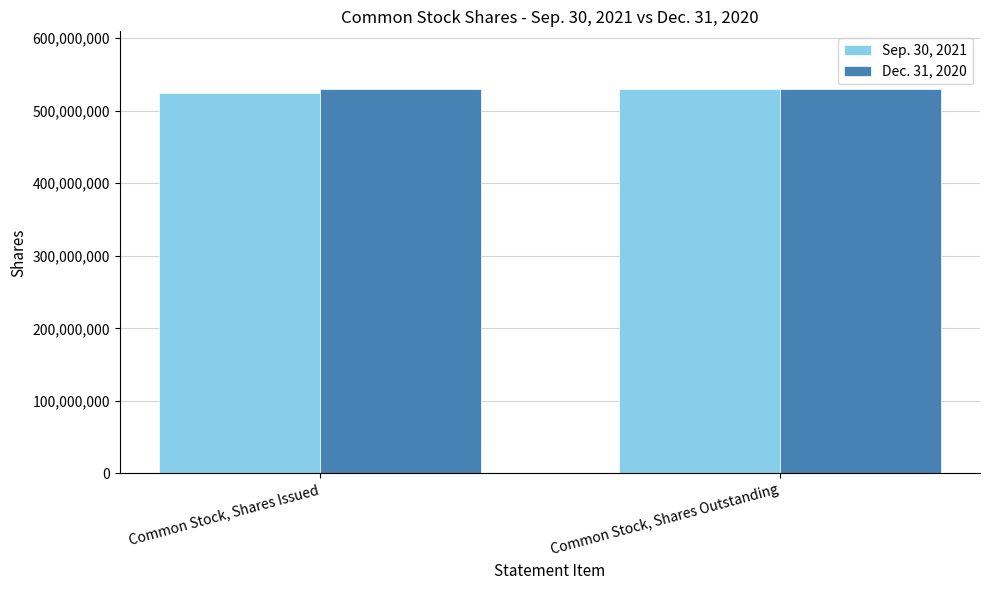

What is the label of the 2nd bar from the left?

Common Stock, Shares Outstanding